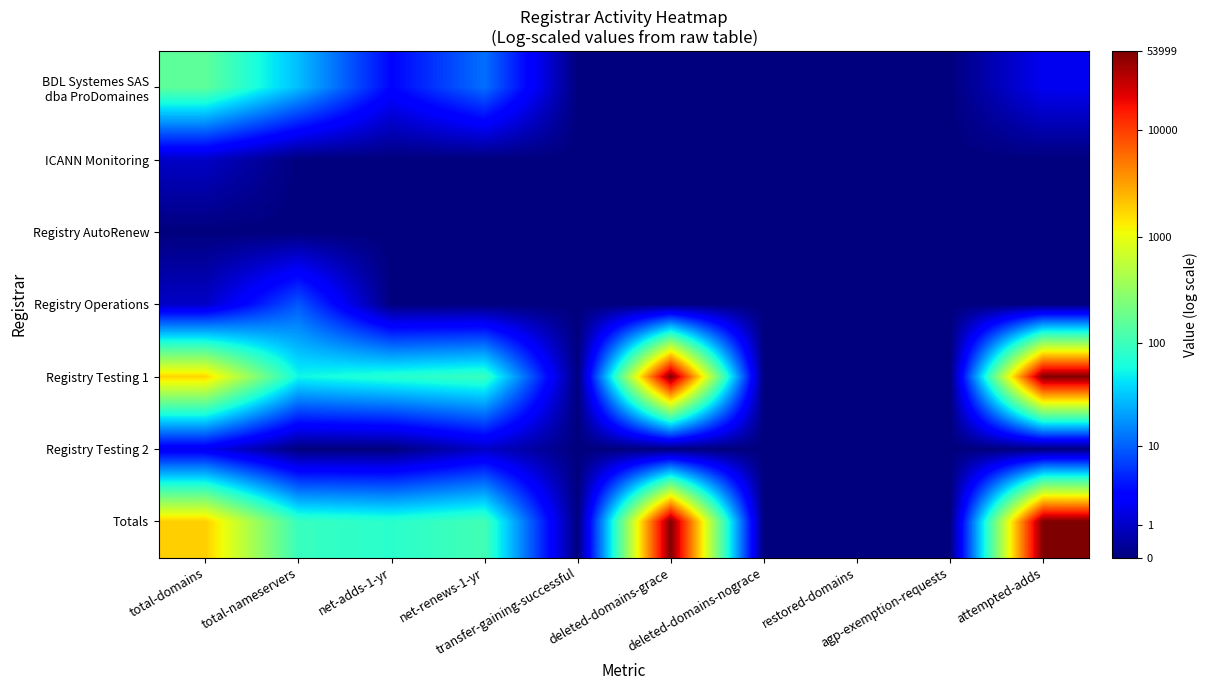

At how many categories does at least one series exceed 8?

2